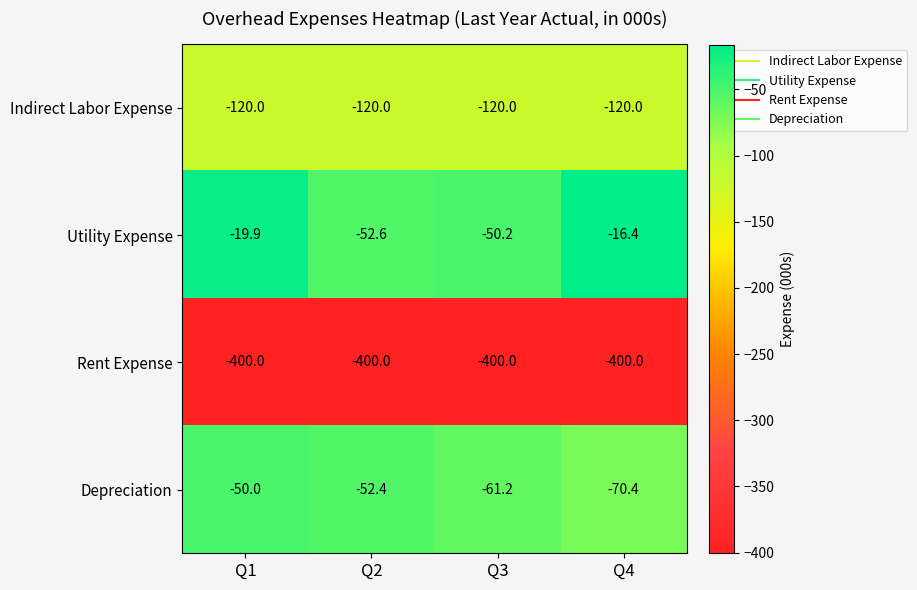

What is the total value across all series at Q1?

-589.9